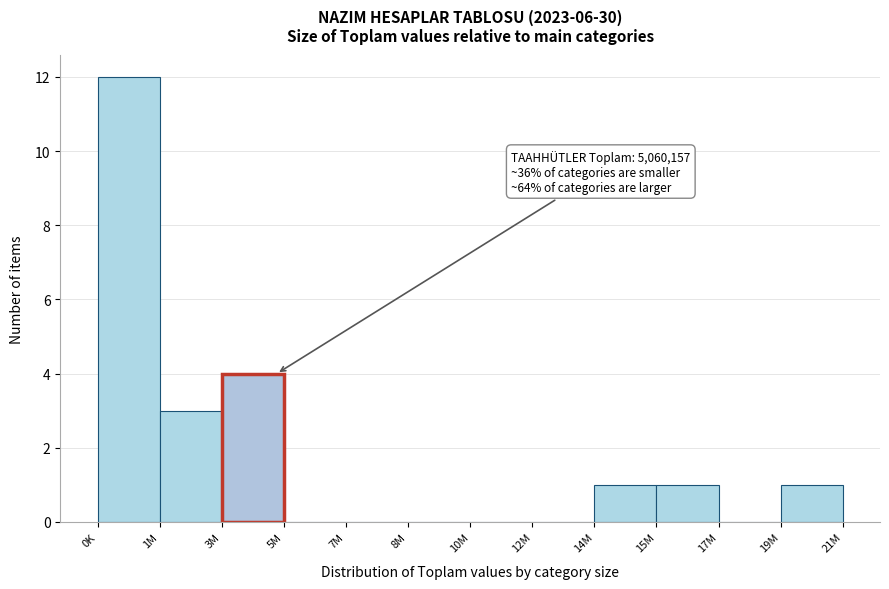

Reading left to right, extract all data points from this chart.

0K=12	1M=3	3M=4	5M=0	7M=0	8M=0	10M=0	12M=0	14M=1	15M=1	17M=0	19M=1